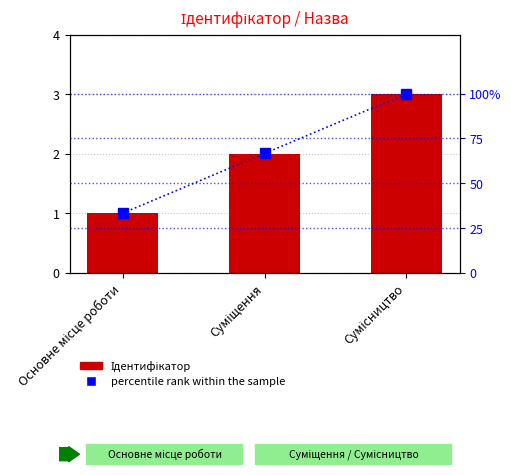

Reading left to right, extract all data points from this chart.

Ідентифікатор: 1.0	2.0	3.0
percentile rank within the sample: 33.3	66.7	100.0